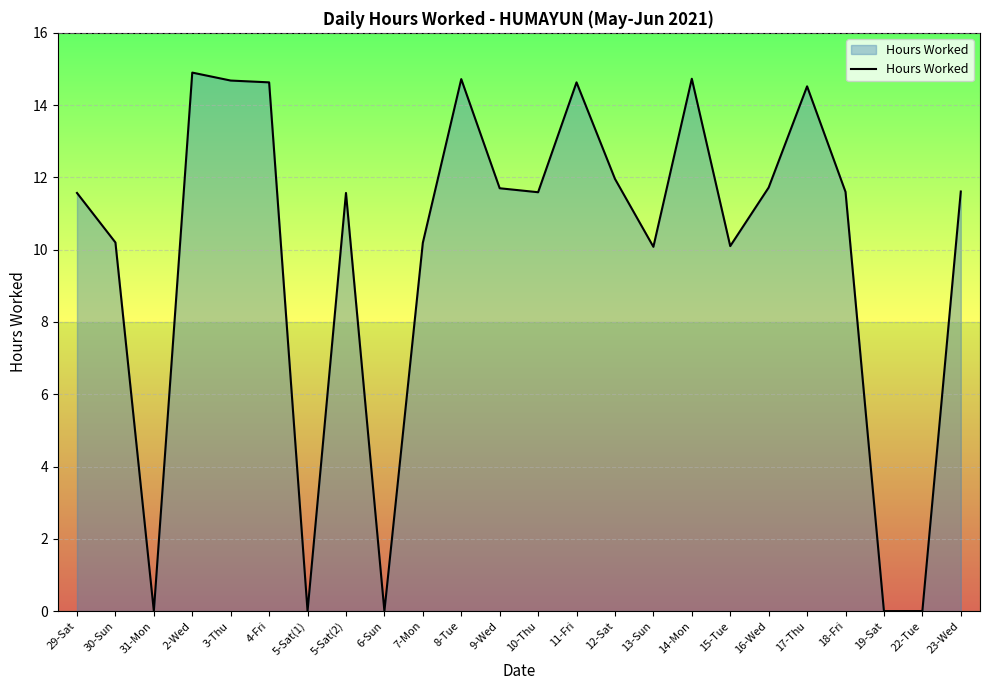

At which category does the data reach its first local peak?

2-Wed